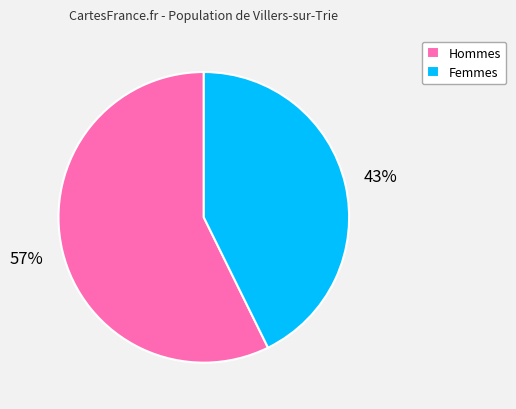

Which slice is the largest?

Hommes